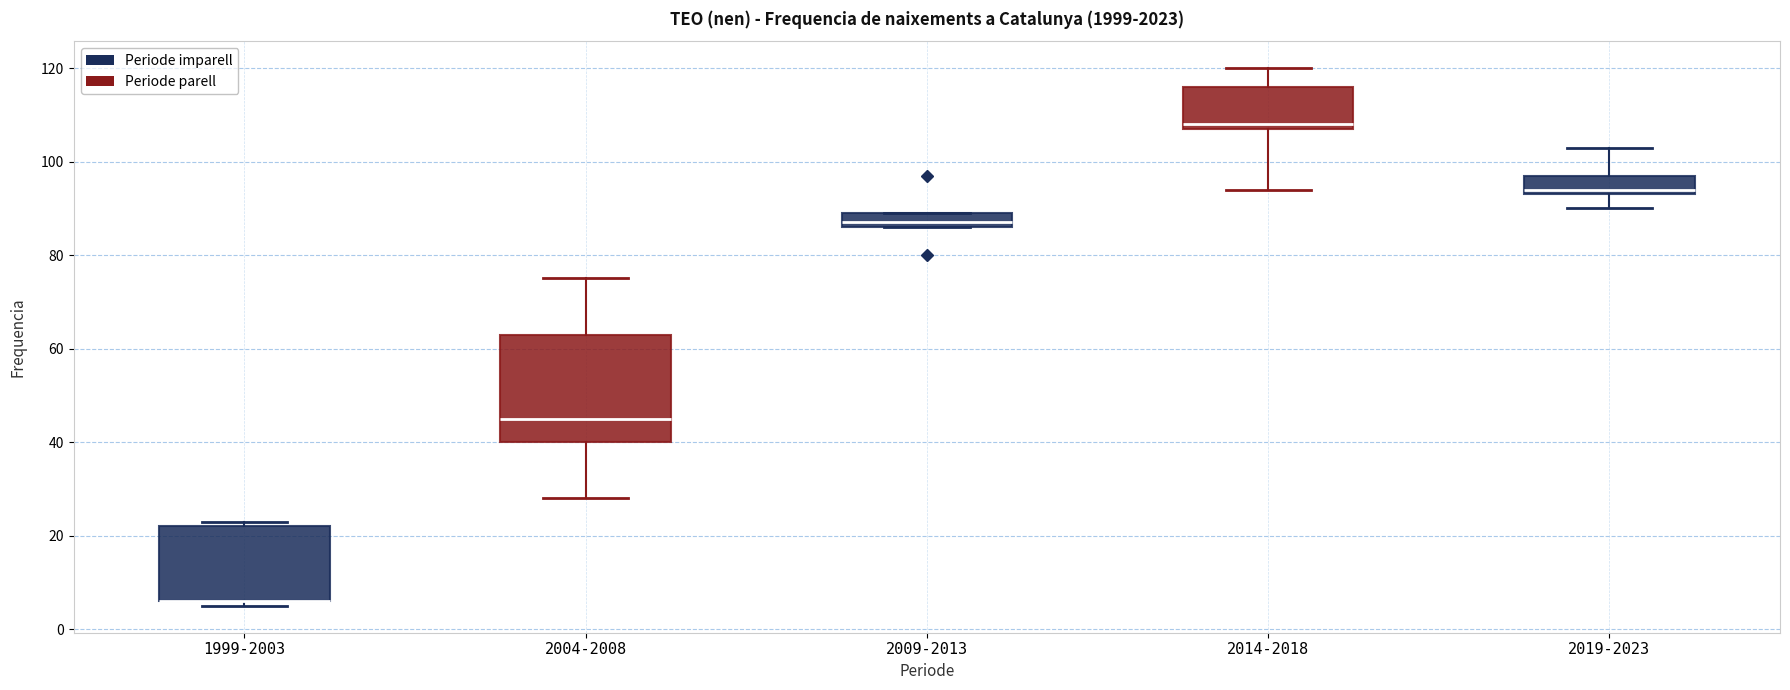

Reading left to right, read every box against the y-axis: the position of its median line, the range the box covers, and the ends of its whiskers. The values are not printed on the chart, so give them approximately, as read against the axis.

1999-2003: median 6 (drawn on the box's lower edge), box 6 to 22, whiskers 6 (just below the box's lower edge) to 24
2004-2008: median 46, box 40 to 64, whiskers 28 to 76
2009-2013: median 88, box 86 to 90, whiskers 86 to 90
2014-2018: median 108 (just above the box's lower edge), box 108 to 116, whiskers 94 to 120
2019-2023: median 94 (just above the box's lower edge), box 94 to 98, whiskers 90 to 104